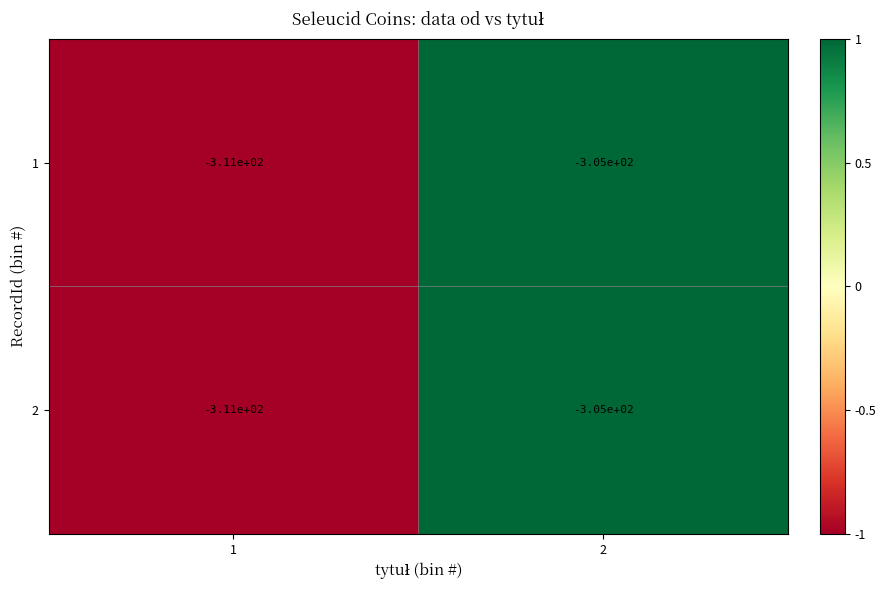

What is the smallest value displayed?

-311